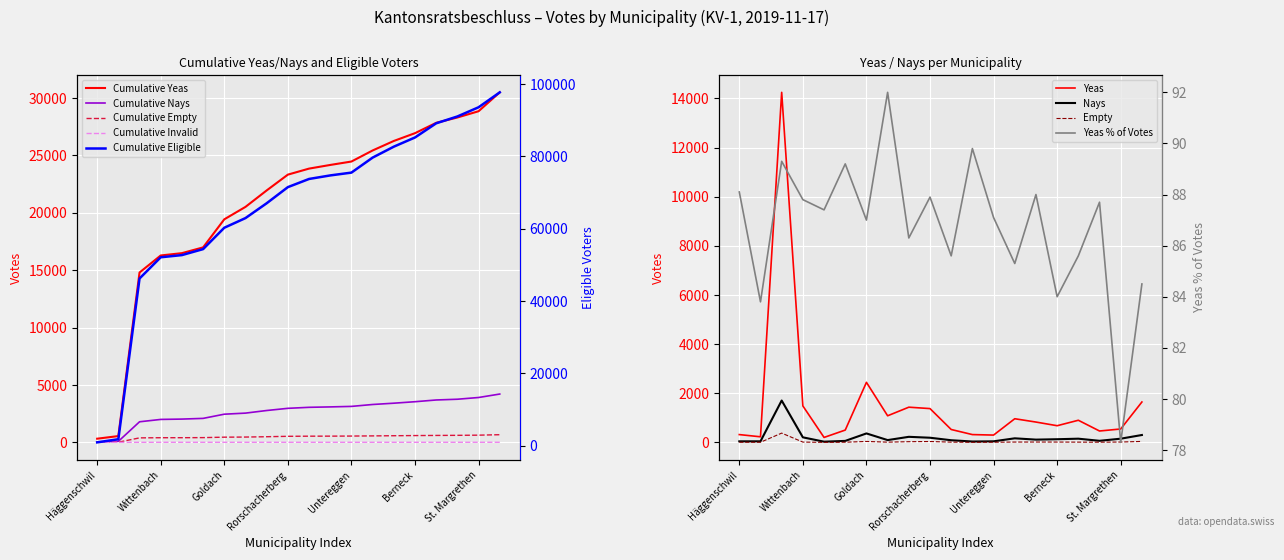

What is the difference between the maximum and second lowest values in the yeas series?

14018